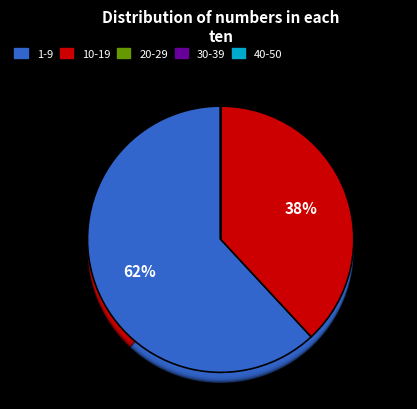

Is Day 22 the majority of the pie?

No